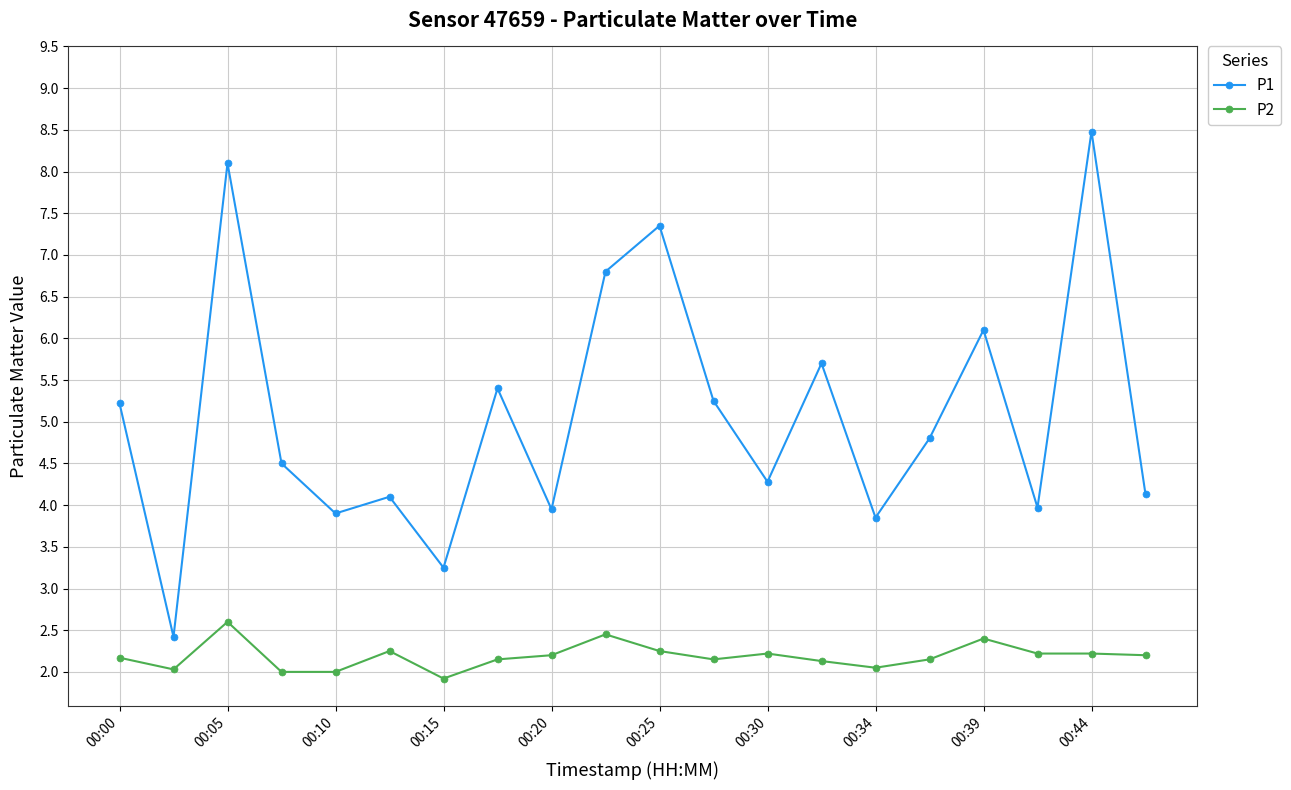

True or false: P2 and P1 cross at least once.

False